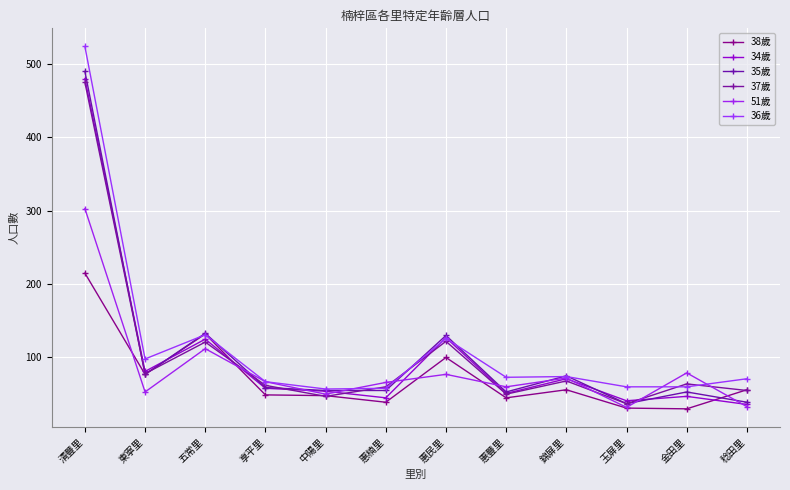

List the series in order of their peak value, lowest first.

38歲, 51歲, 37歲, 34歲, 35歲, 36歲